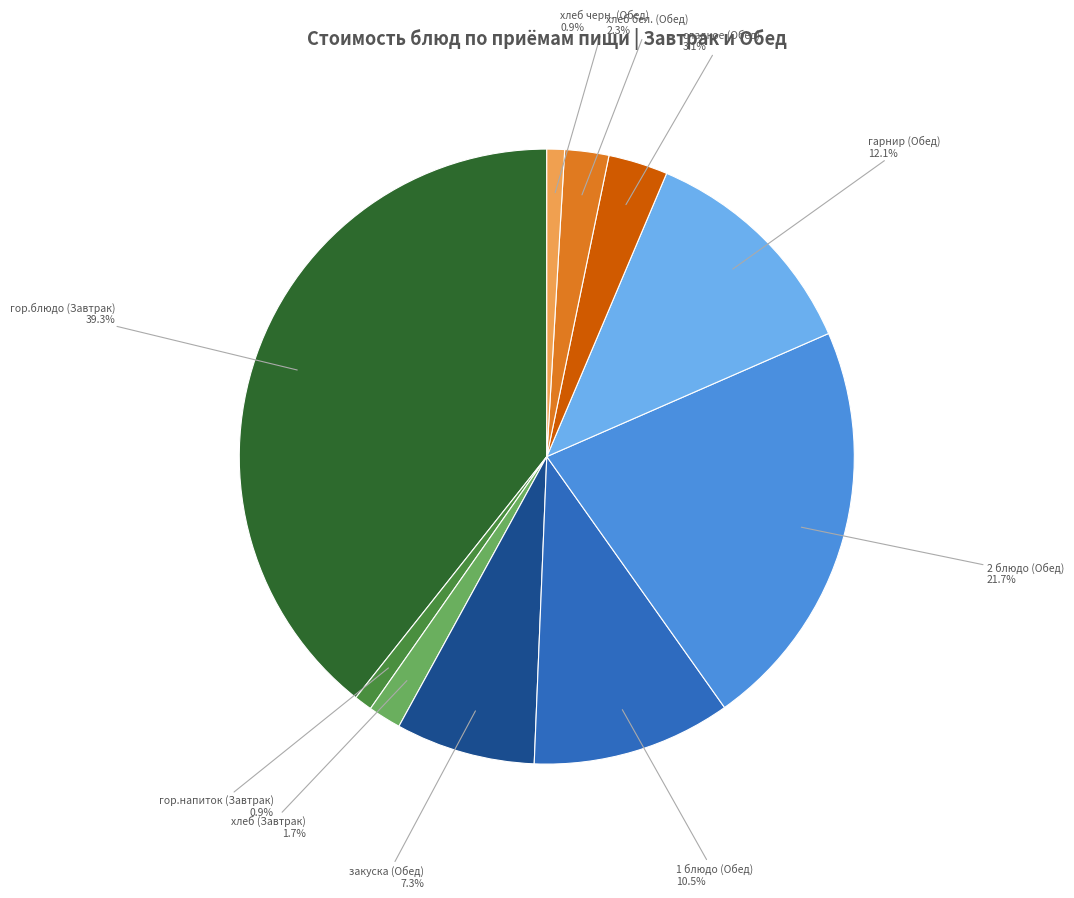

Does any single category account for the majority?

No